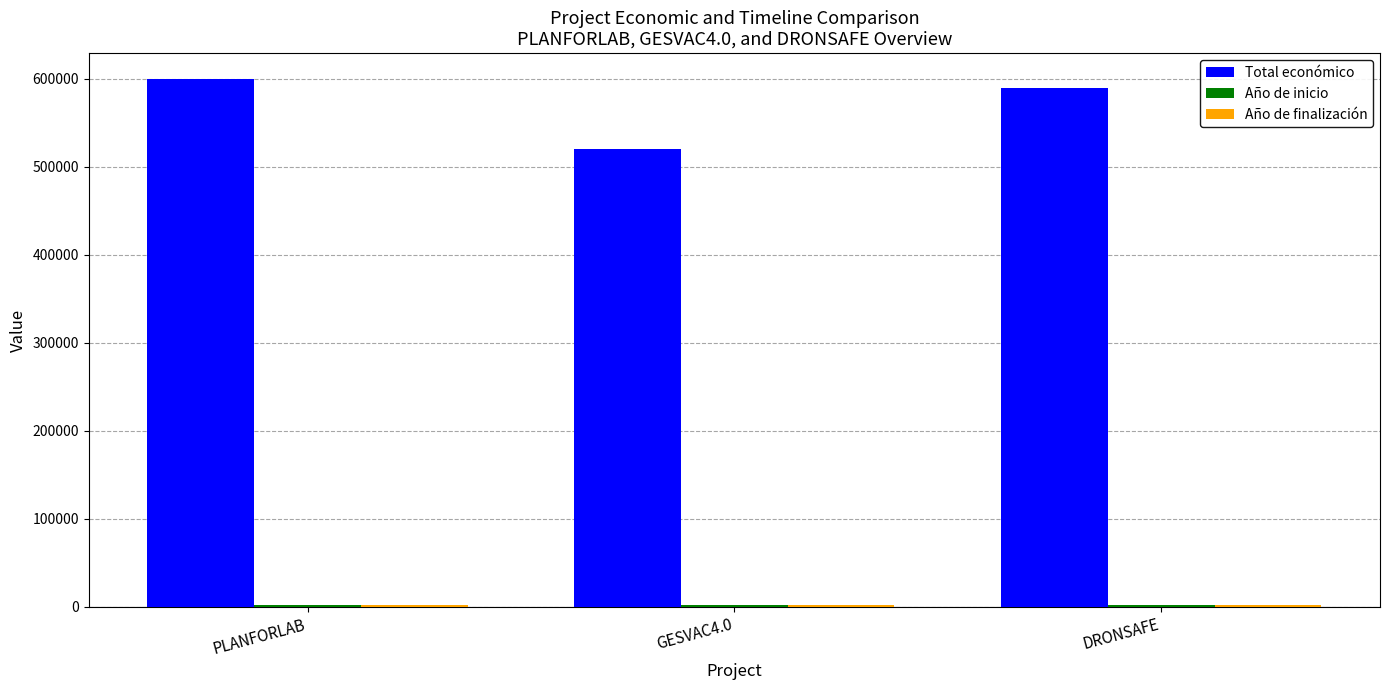

How many groups of bars are there?

3